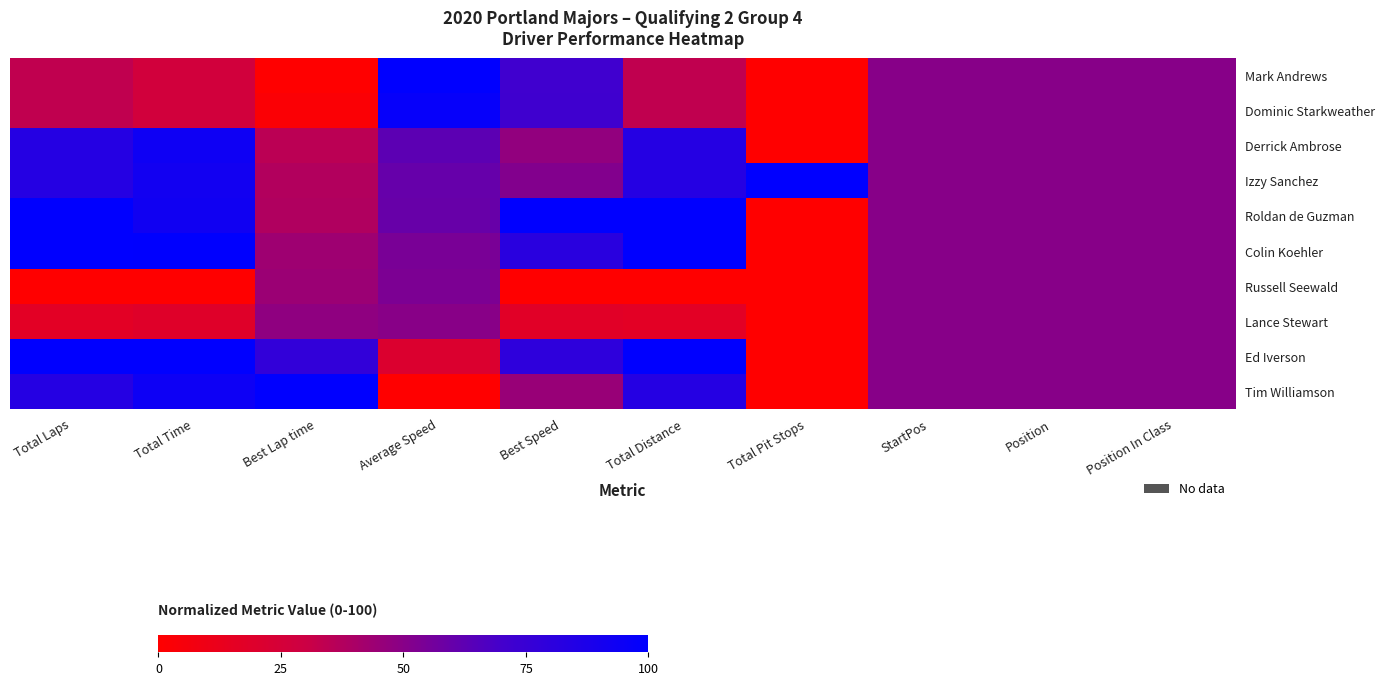

Reading left to right, list all the values displayed in this chart.

Mark Andrews: Total Laps=33.3	Total Time=26.7	Best Lap time=0.0	Average Speed=100.0	Best Speed=71.7	Total Distance=33.3	Total Pit Stops=0.0	StartPos=50.0	Position=50.0	Position In Class=50.0
Dominic Starkweather: Total Laps=33.3	Total Time=26.6	Best Lap time=2.5	Average Speed=97.2	Best Speed=72.1	Total Distance=33.3	Total Pit Stops=0.0	StartPos=50.0	Position=50.0	Position In Class=50.0
Derrick Ambrose: Total Laps=83.3	Total Time=93.4	Best Lap time=35.2	Average Speed=62.8	Best Speed=46.9	Total Distance=83.3	Total Pit Stops=0.0	StartPos=50.0	Position=50.0	Position In Class=50.0
Izzy Sanchez: Total Laps=83.3	Total Time=91.5	Best Lap time=37.9	Average Speed=60.0	Best Speed=51.8	Total Distance=83.3	Total Pit Stops=100.0	StartPos=50.0	Position=50.0	Position In Class=50.0
Roldan de Guzman: Total Laps=100.0	Total Time=92.4	Best Lap time=38.2	Average Speed=59.7	Best Speed=100.0	Total Distance=100.0	Total Pit Stops=0.0	StartPos=50.0	Position=50.0	Position In Class=50.0
Colin Koehler: Total Laps=100.0	Total Time=99.3	Best Lap time=43.6	Average Speed=54.2	Best Speed=81.5	Total Distance=100.0	Total Pit Stops=0.0	StartPos=50.0	Position=50.0	Position In Class=50.0
Russell Seewald: Total Laps=0.0	Total Time=0.0	Best Lap time=44.4	Average Speed=53.3	Best Speed=0.0	Total Distance=0.0	Total Pit Stops=0.0	StartPos=50.0	Position=50.0	Position In Class=50.0
Lance Stewart: Total Laps=16.7	Total Time=18.7	Best Lap time=48.0	Average Speed=49.8	Best Speed=17.2	Total Distance=16.7	Total Pit Stops=0.0	StartPos=50.0	Position=50.0	Position In Class=50.0
Ed Iverson: Total Laps=100.0	Total Time=100.0	Best Lap time=77.4	Average Speed=21.1	Best Speed=79.6	Total Distance=100.0	Total Pit Stops=0.0	StartPos=50.0	Position=50.0	Position In Class=50.0
Tim Williamson: Total Laps=83.3	Total Time=94.1	Best Lap time=100.0	Average Speed=0.0	Best Speed=45.3	Total Distance=83.3	Total Pit Stops=0.0	StartPos=50.0	Position=50.0	Position In Class=50.0